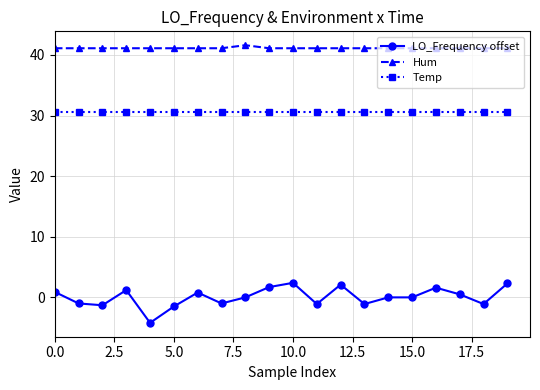

How many lines are shown in the chart?

3